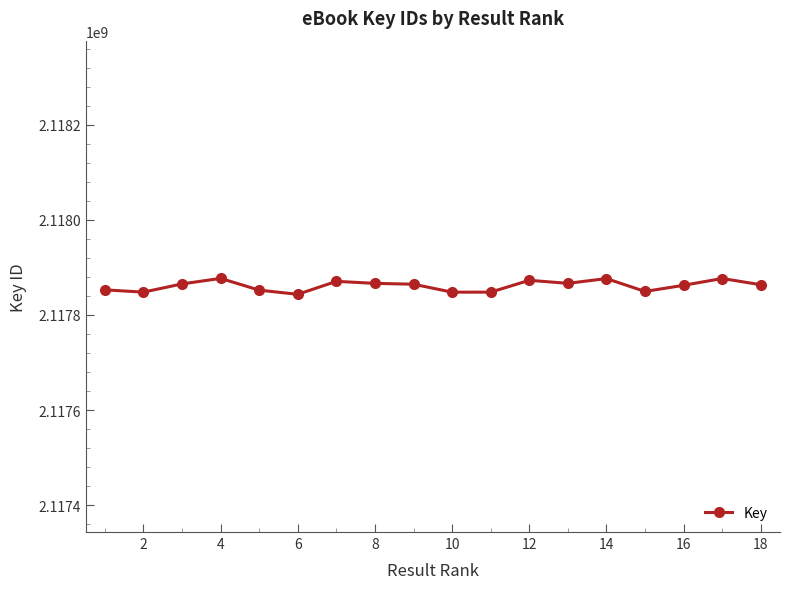

What is the smallest value displayed?

2117843398